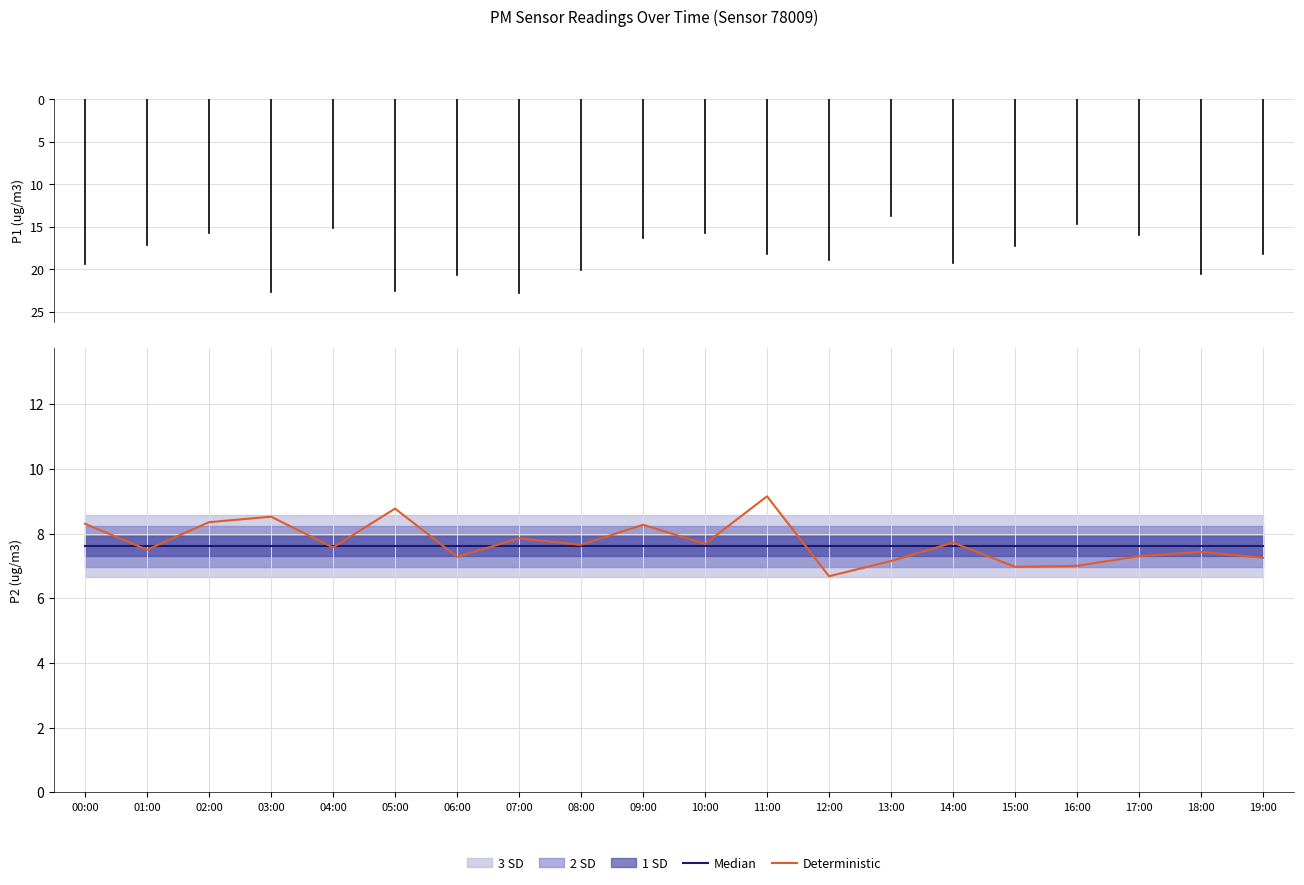

What is the smallest value displayed?

6.7